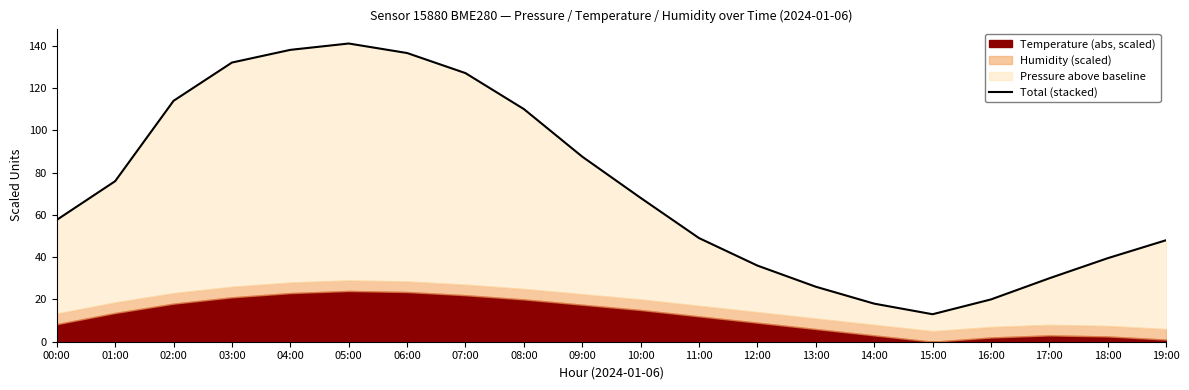

What is the value of the 16th point from the left?

13.0